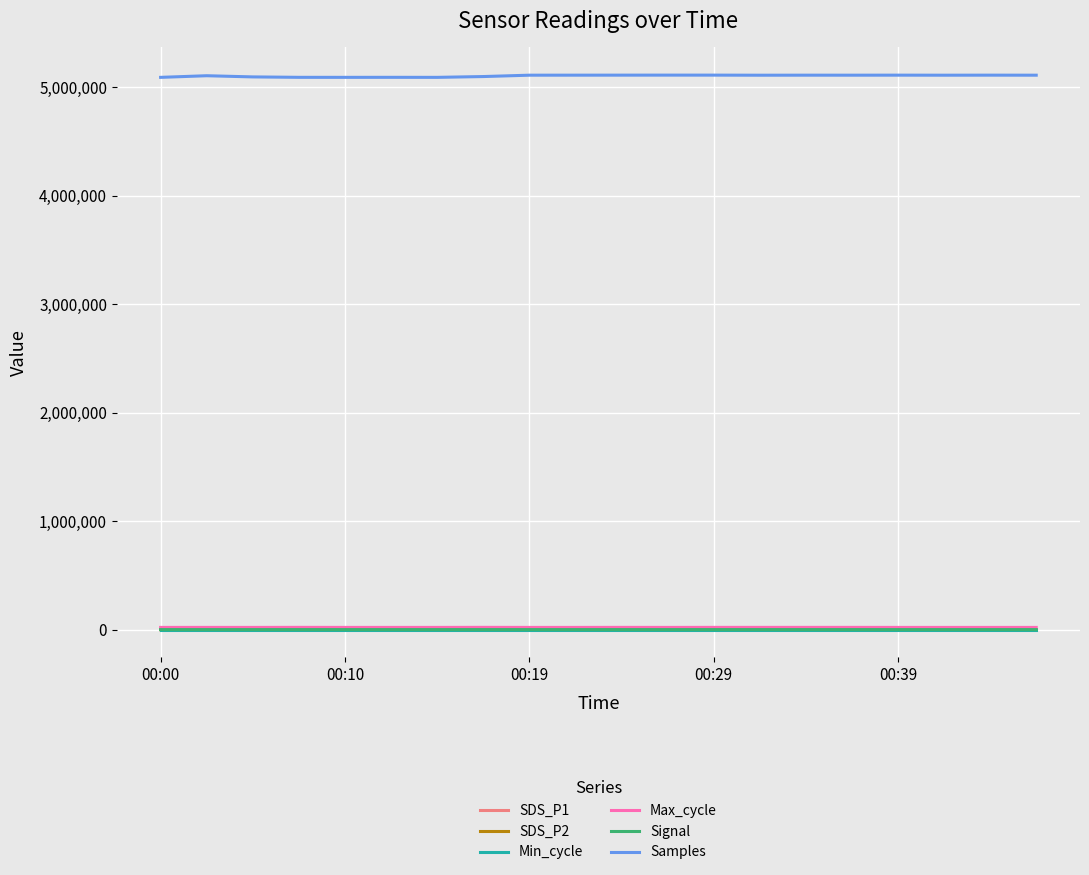

True or false: Samples and SDS_P2 intersect in this chart.

False